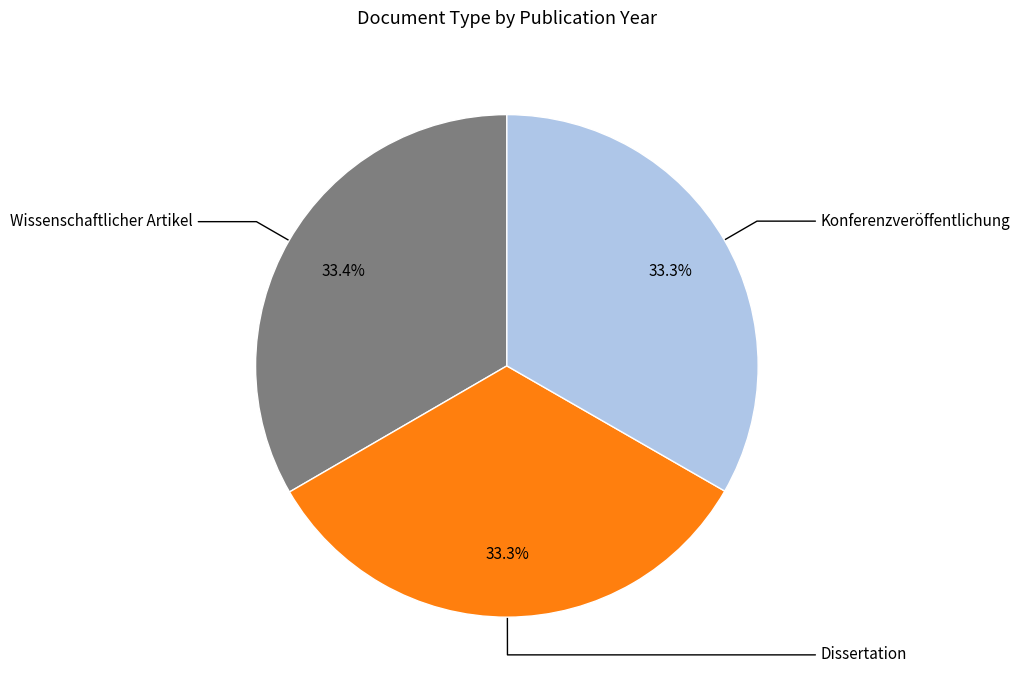

Is the sum of Konferenzveröffentlichung and Dissertation greater than half?

Yes